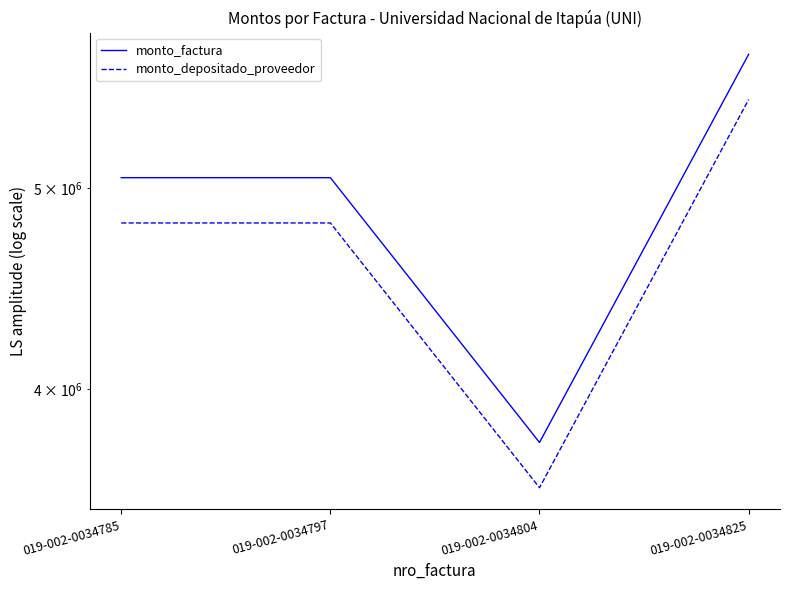

True or false: monto_depositado_proveedor has more than 2 interior local peaks.

False